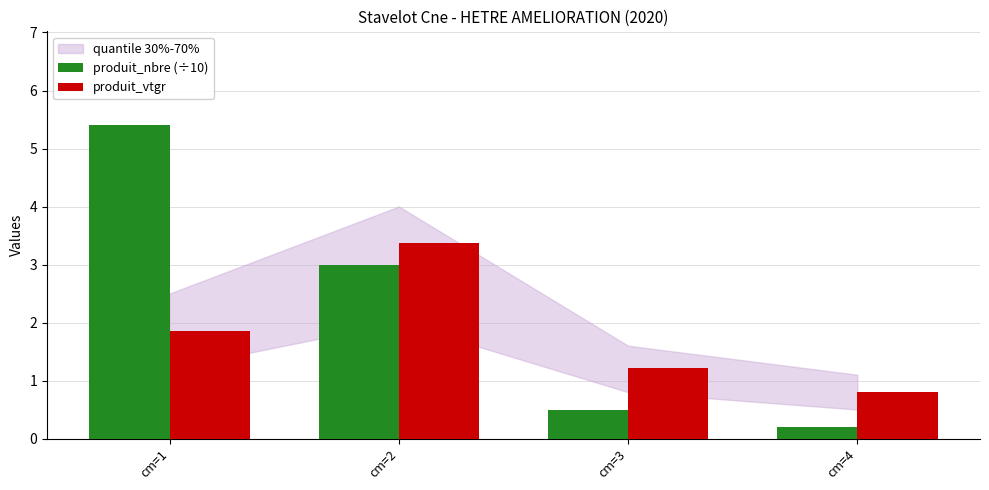

Count the number of data series in this chart.

2